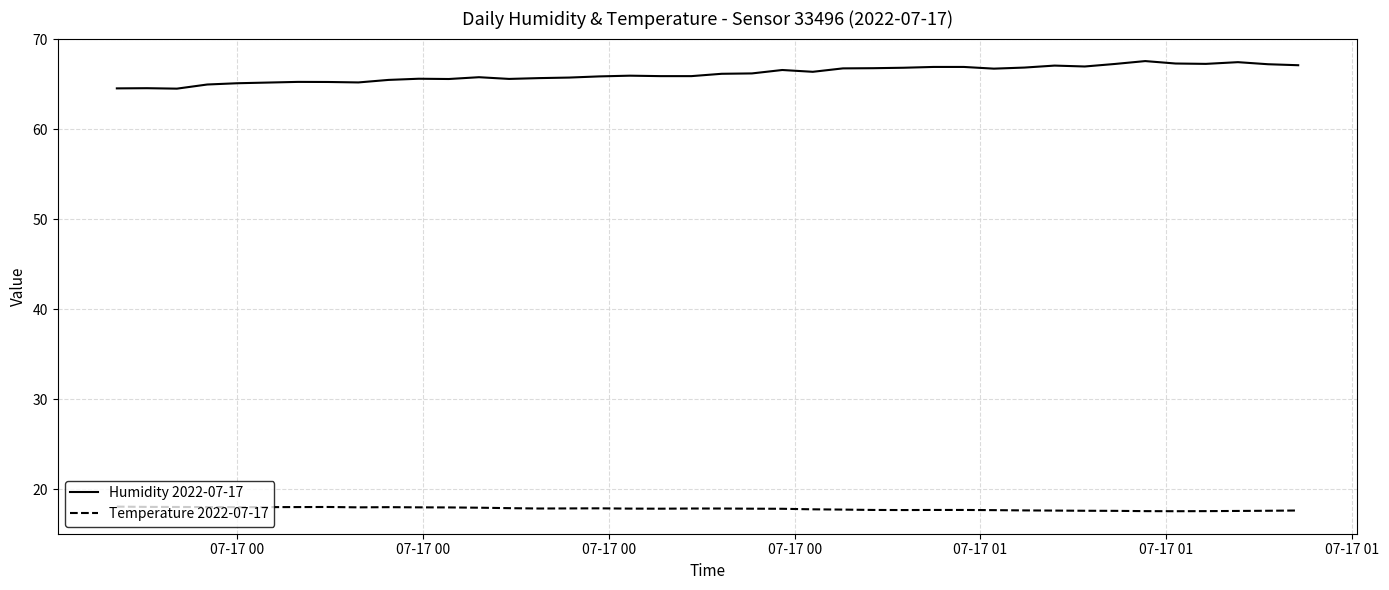

What are all the series names shown in the legend?

Humidity 2022-07-17, Temperature 2022-07-17